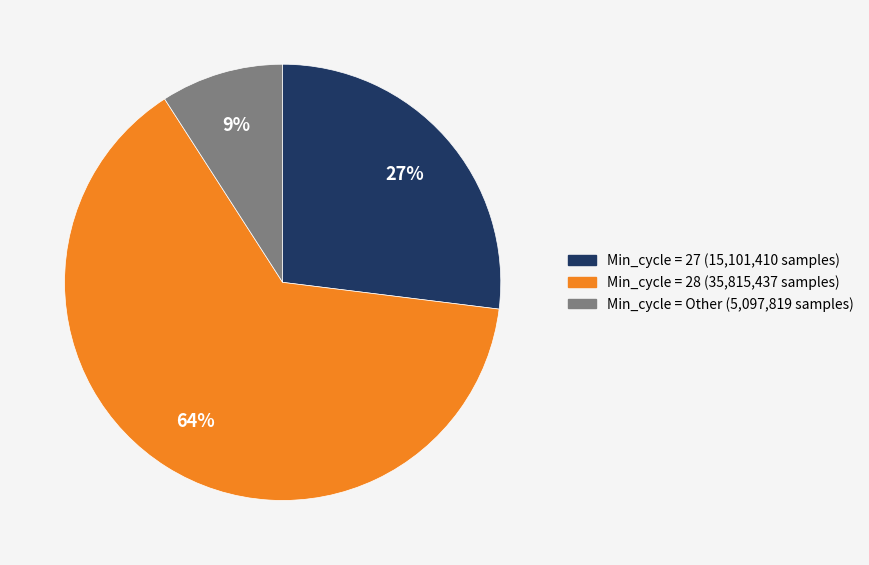

Is there any slice that represents more than half of the pie?

Yes